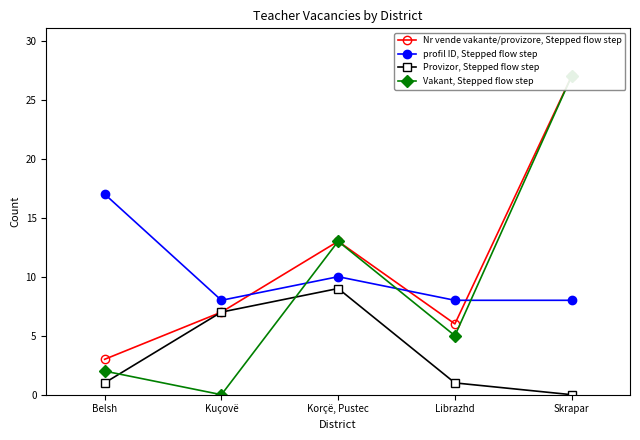

What is the total value across all series at Belsh?

23